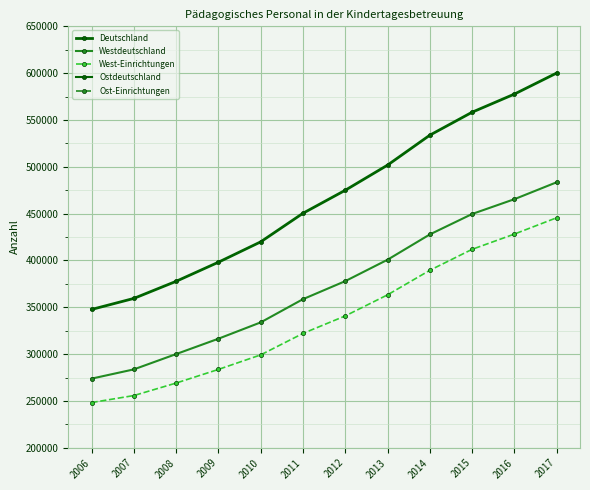

List the series in order of their peak value, lowest first.

Ost-Einrichtungen, Ostdeutschland, West-Einrichtungen, Westdeutschland, Deutschland